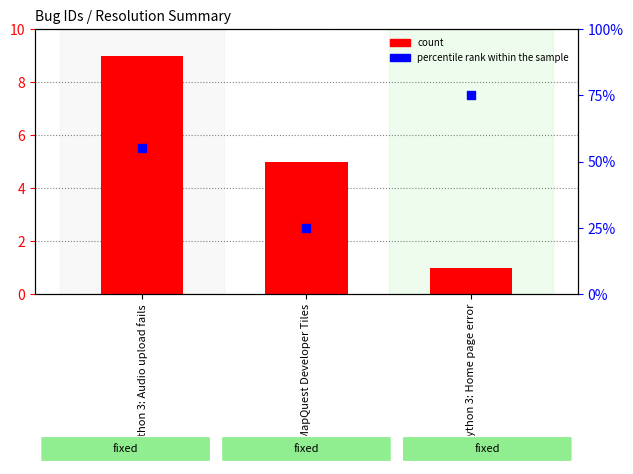

Which series has the widest spread of Y values?

percentile rank within the sample